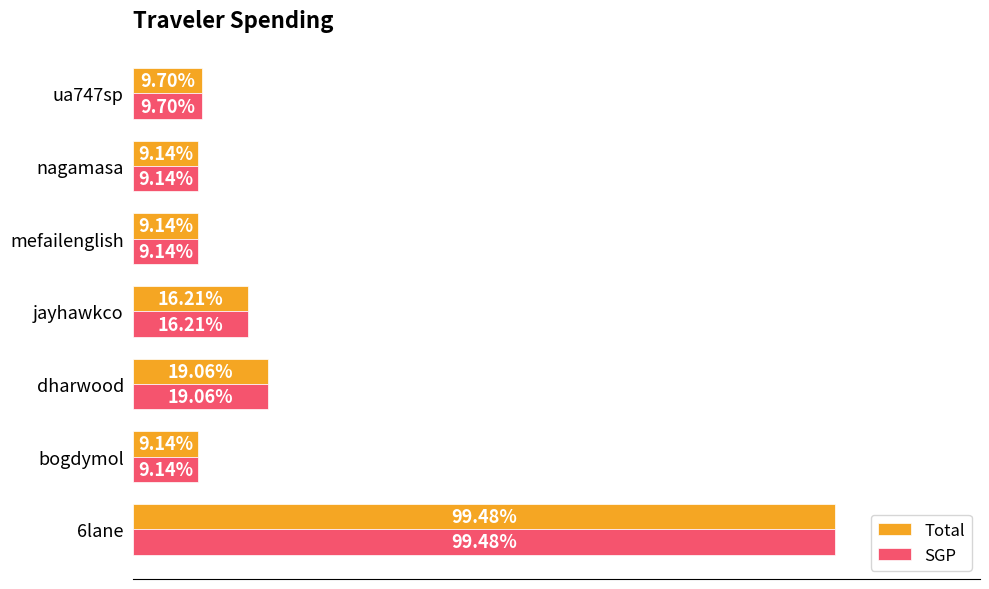

What are all the series names shown in the legend?

Total, SGP